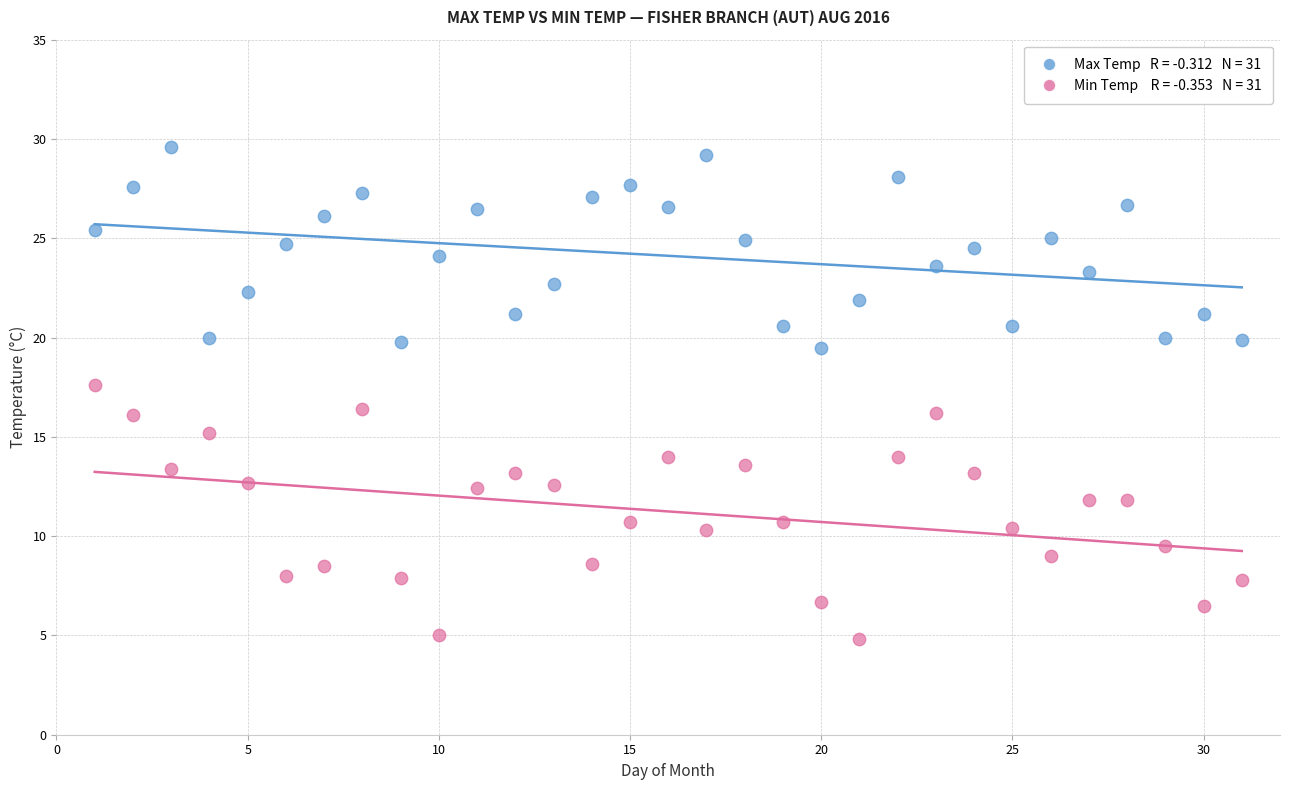

Across all data points, what is the range of Y values (max minus min)?

24.8